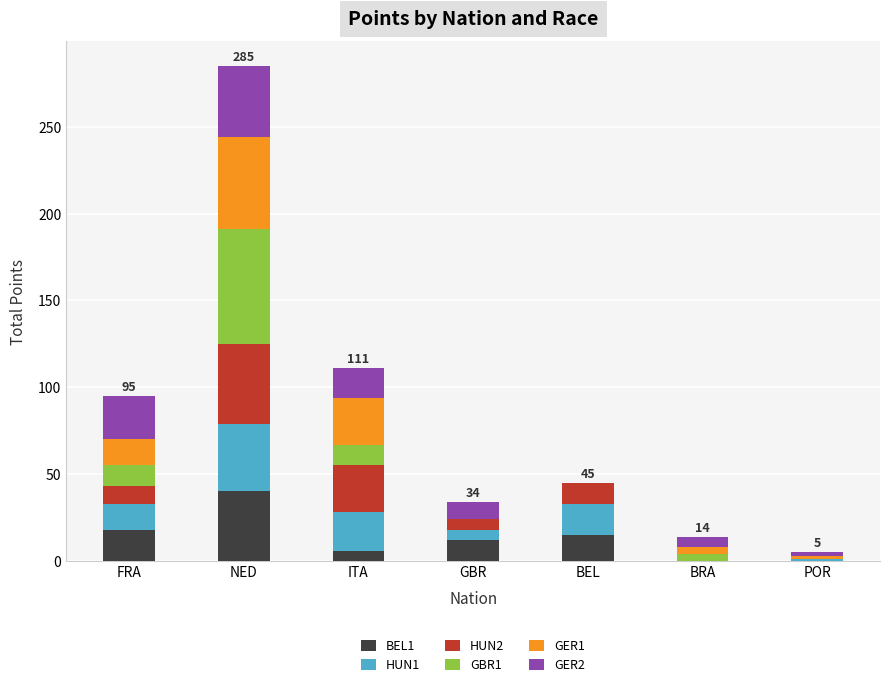

Which category has the highest value in the BEL1 series?

NED